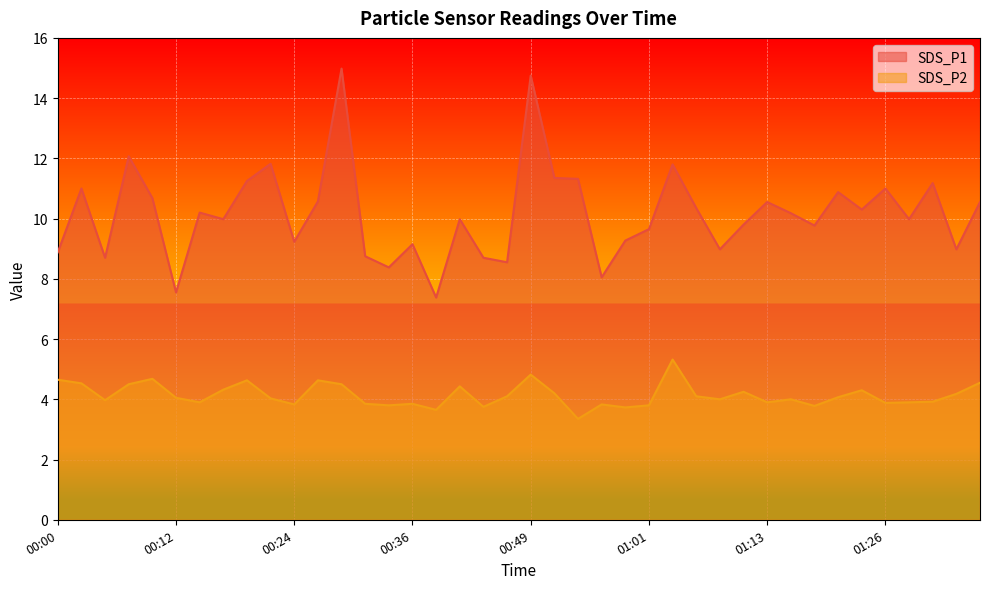

What is the sum of the SDS_P1 values at 00:34 and 00:05?

17.1